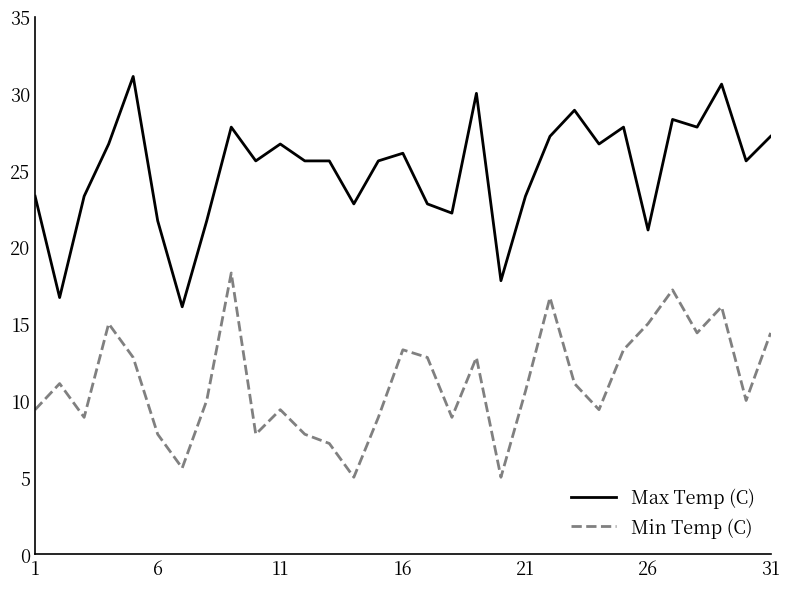

Which series has the largest total across all categories?

Max Temp (C)